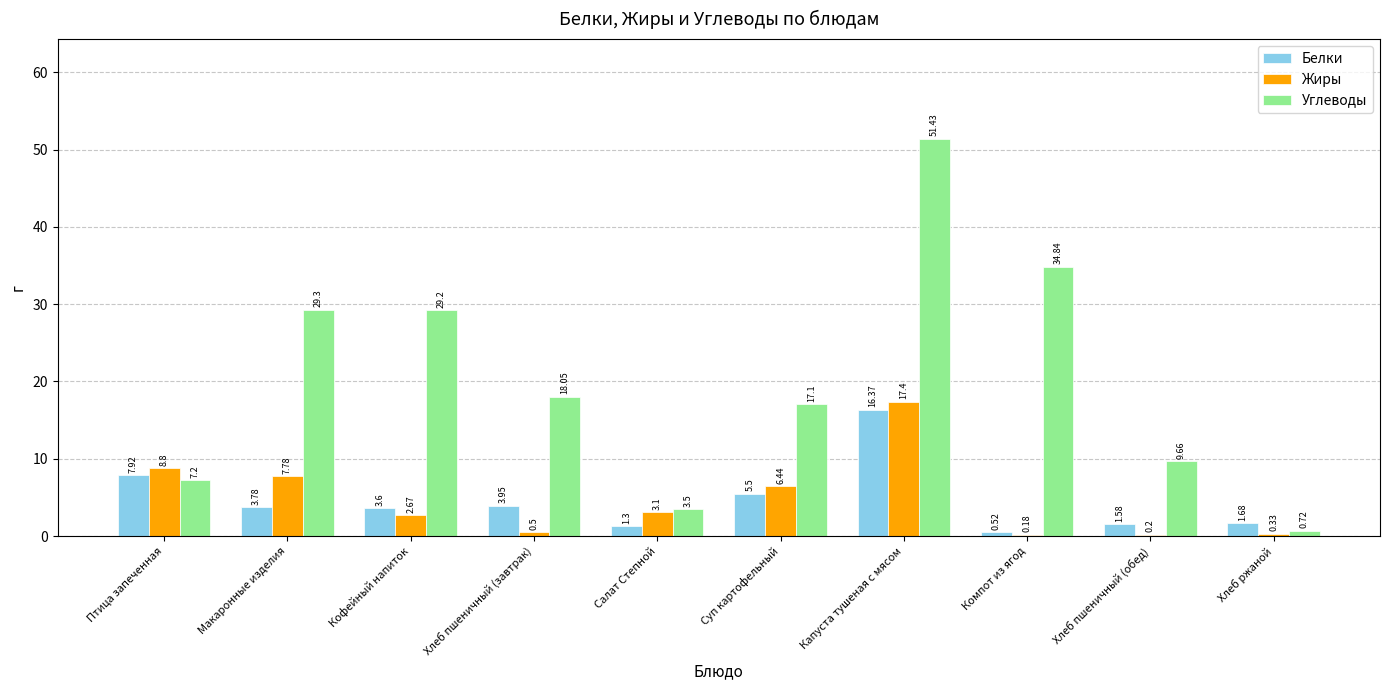

Between Капуста тушеная с мясом and Хлеб ржаной, which series saw the biggest shift?

Углеводы